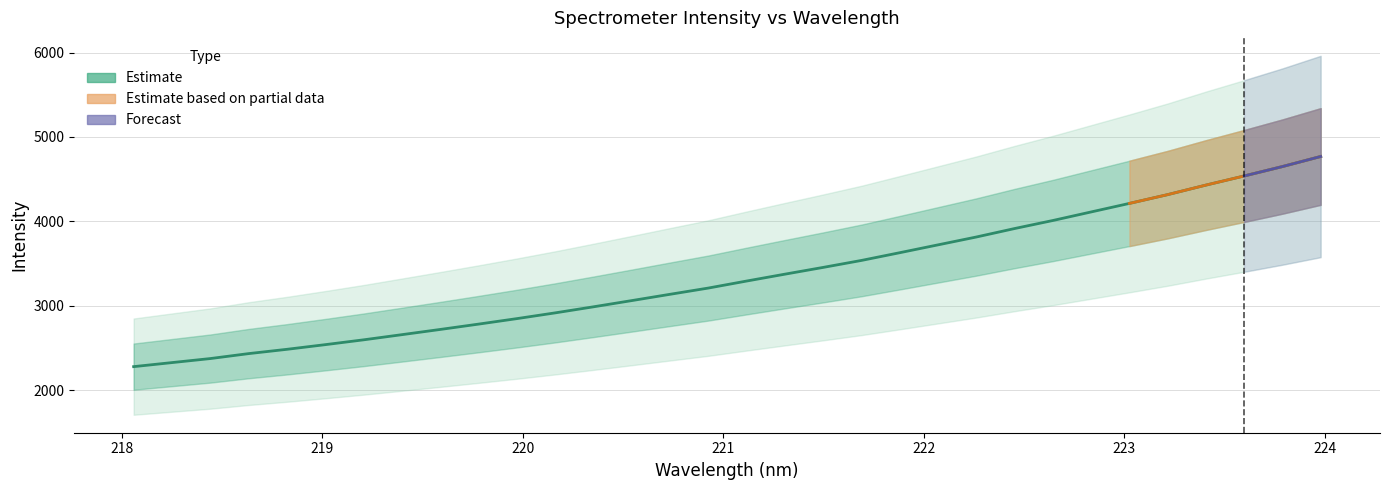

Rank the categories by value from highest to lowest.

223.9802, 223.7895, 223.5987, 223.408, 223.2172, 223.0264, 222.8355, 222.6447, 222.4538, 222.263, 222.0721, 221.8812, 221.6902, 221.4993, 221.3083, 221.1174, 220.9264, 220.7354, 220.5444, 220.3533, 220.1623, 219.9712, 219.7801, 219.589, 219.3979, 219.2067, 219.0156, 218.8244, 218.6332, 218.442, 218.2508, 218.0596